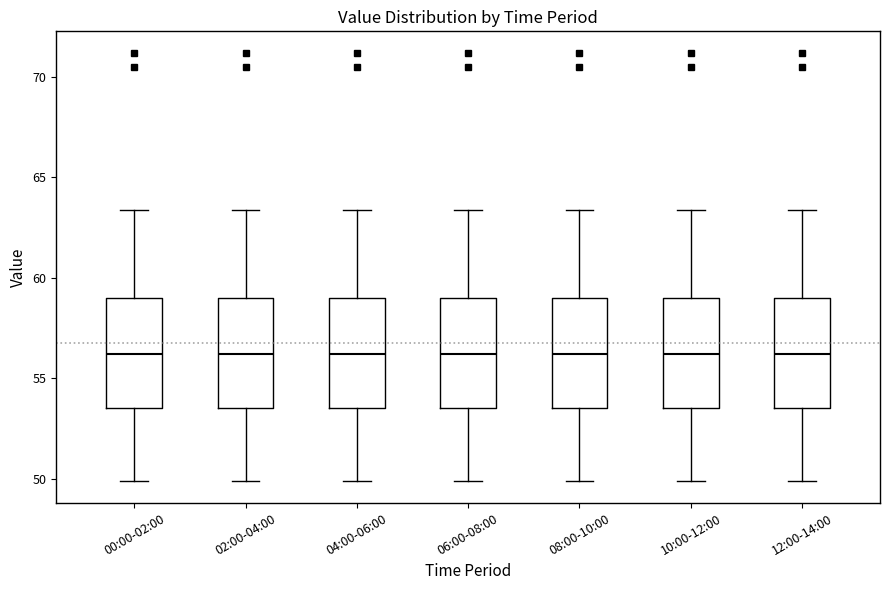

Where does the lower whisker of the box for 00:00-02:00 end on the y-axis? The values are not printed on the chart, so give them approximately, as read against the axis.

50.0